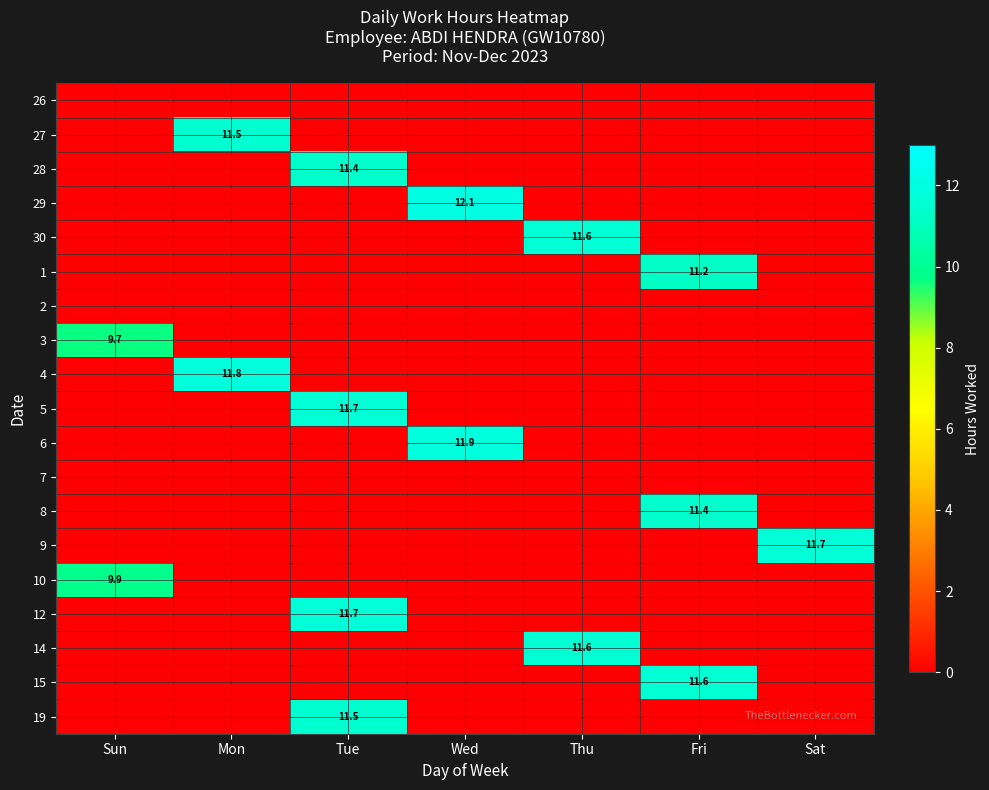

At how many categories does at least one series exceed 4?

7